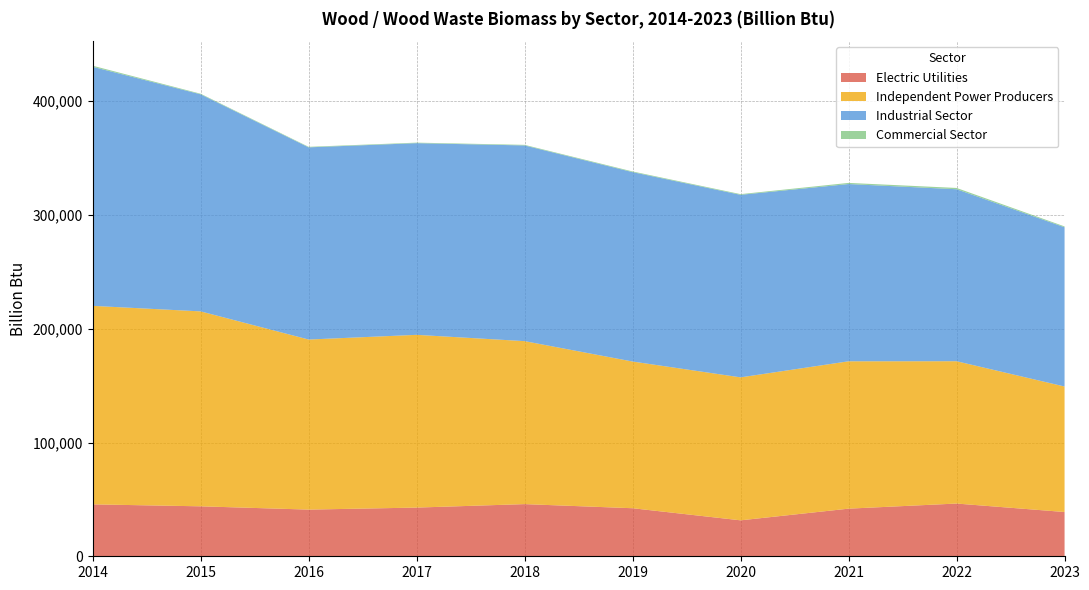

Reading left to right, extract all data points from this chart.

Electric Utilities: 2014=45643	2015=43919	2016=41036	2017=42806	2018=45856	2019=42240	2020=31606	2021=41868	2022=46357	2023=38914
Independent Power Producers: 2014=174513	2015=171387	2016=149516	2017=151877	2018=143288	2019=128980	2020=125695	2021=129554	2022=125125	2023=110338
Industrial Sector: 2014=210167	2015=190840	2016=168959	2017=168503	2018=172039	2019=166514	2020=160472	2021=155833	2022=151198	2023=140012
Commercial Sector: 2014=961	2015=504	2016=473	2017=460	2018=520	2019=583	2020=608	2021=998	2022=1140	2023=732